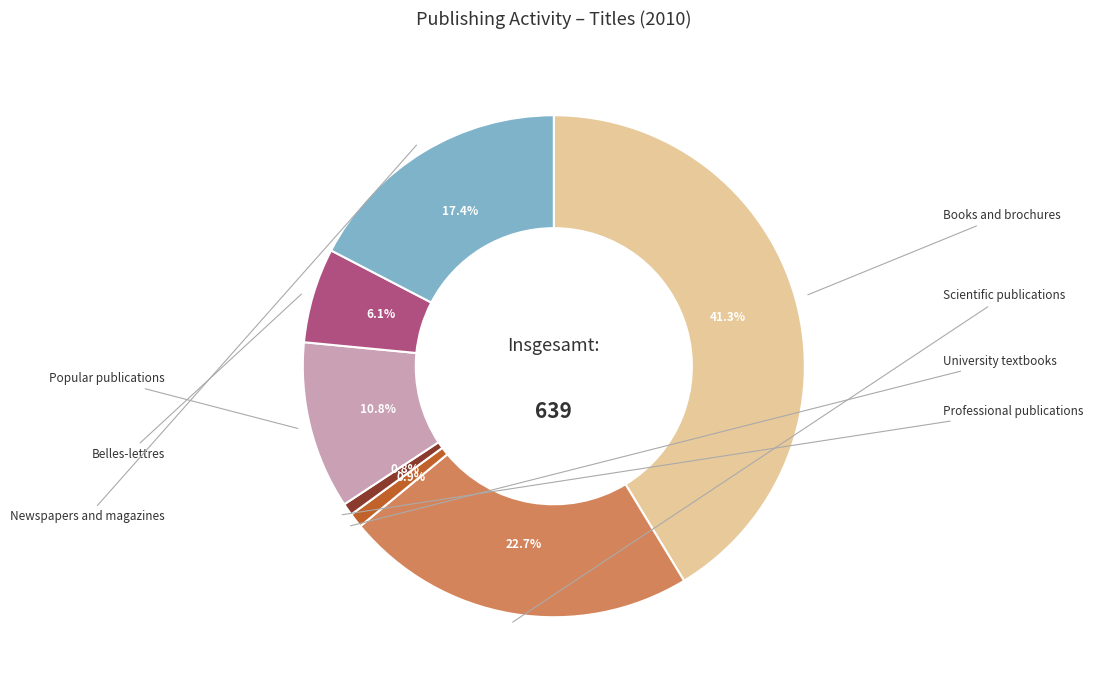

How many segments does this pie chart have?

7